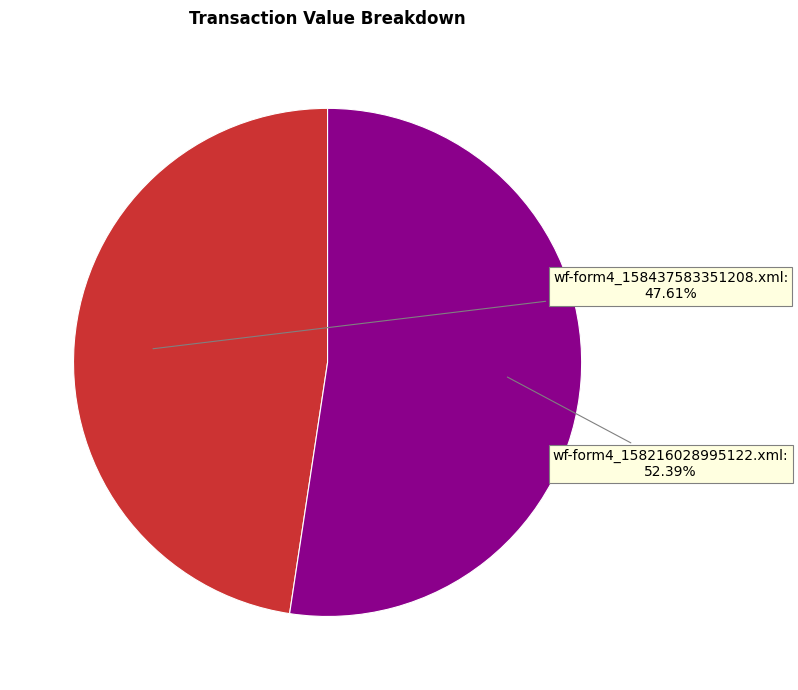

Is there any slice that represents more than half of the pie?

Yes